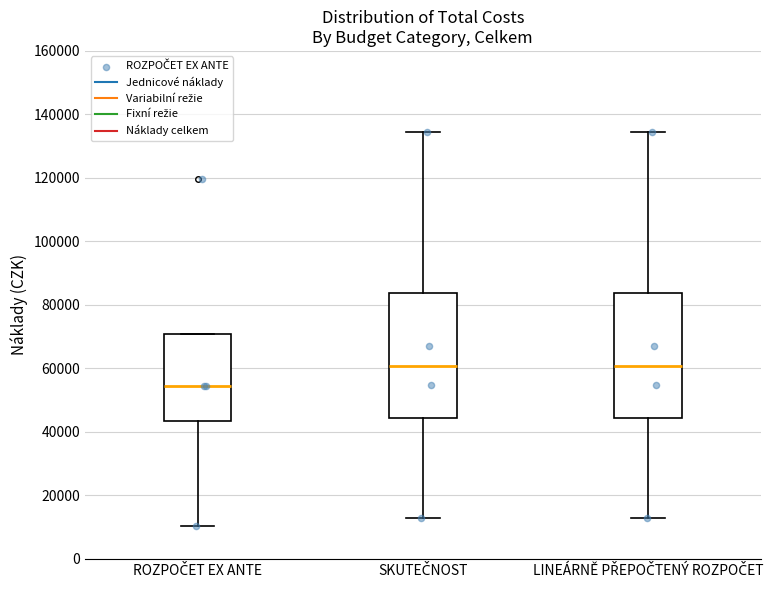

Reading left to right, read every box against the y-axis: the position of its median line, the range the box covers, and the ends of its whiskers. The values are not printed on the chart, so give them approximately, as read against the axis.

ROZPOČET EX ANTE: median 54000, box 44000 to 70000, whiskers 10000 to 70000
SKUTEČNOST: median 60000, box 44000 to 84000, whiskers 12000 to 134000
LINEÁRNĚ PŘEPOČTENÝ ROZPOČET: median 60000, box 44000 to 84000, whiskers 12000 to 134000